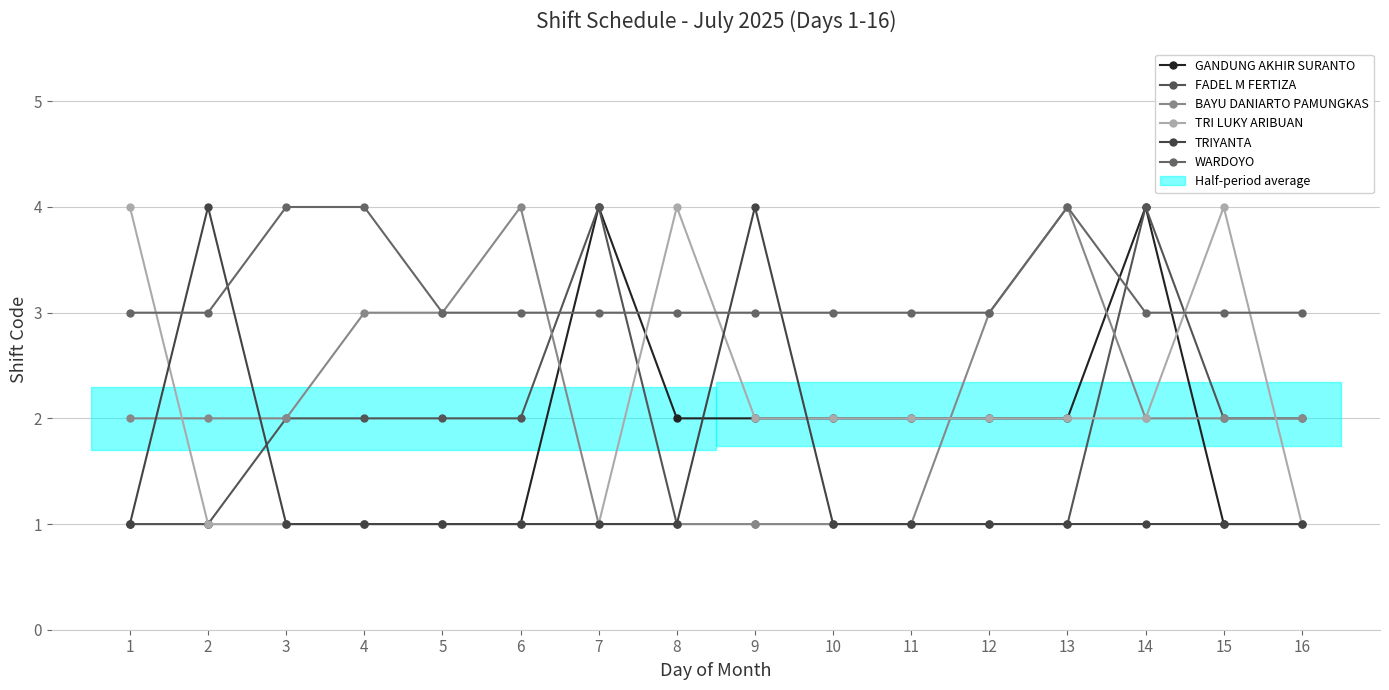

What is the difference between the maximum and minimum values in the FADEL M FERTIZA series?

3